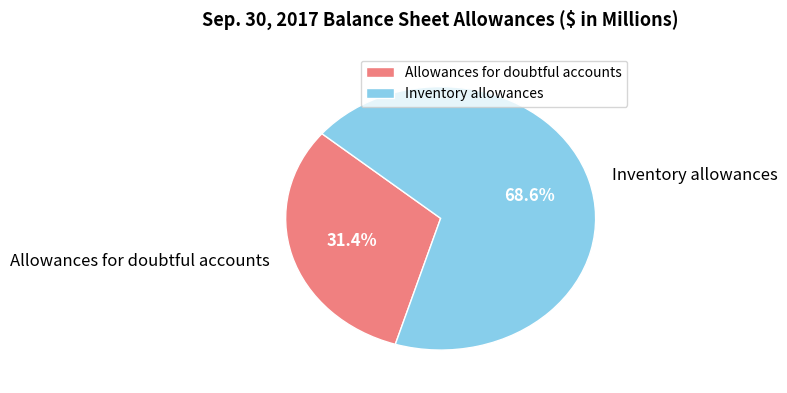

To the nearest percent, what is the combined percentage of Allowances for doubtful accounts and Inventory allowances?

100%